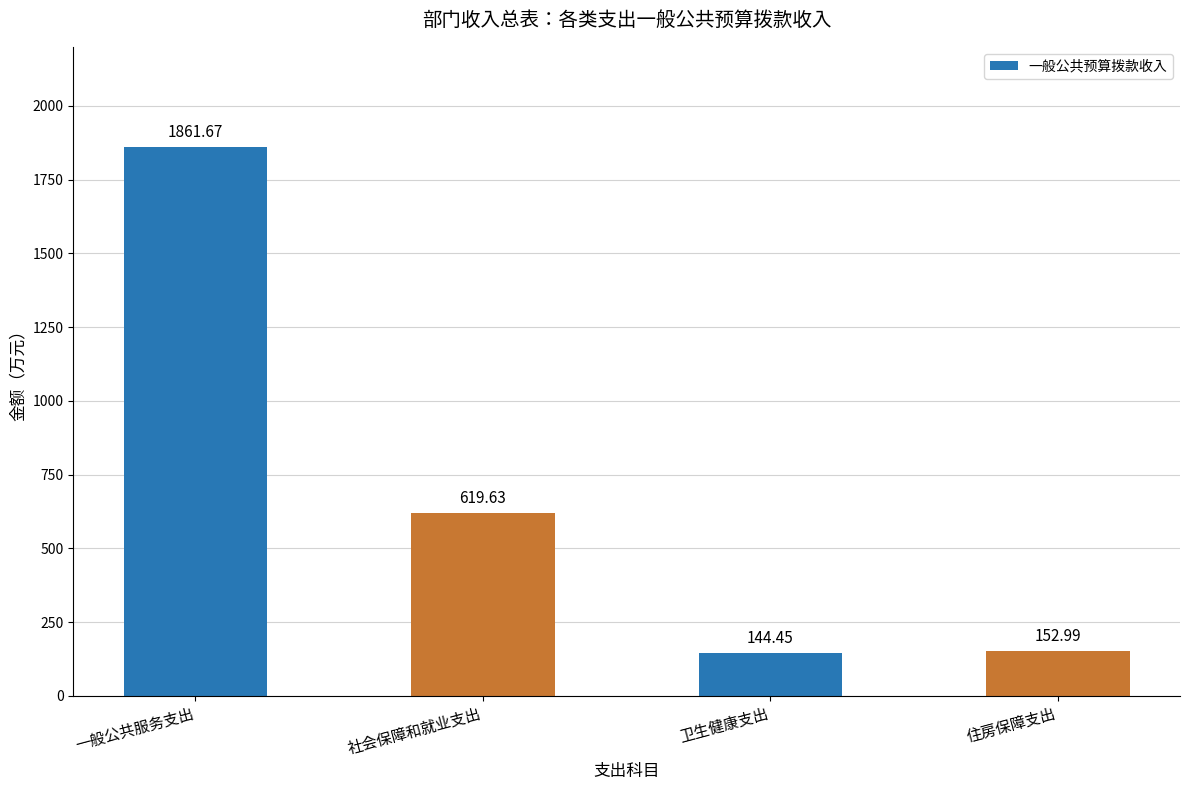

Rank the categories by value from highest to lowest.

一般公共服务支出, 社会保障和就业支出, 住房保障支出, 卫生健康支出